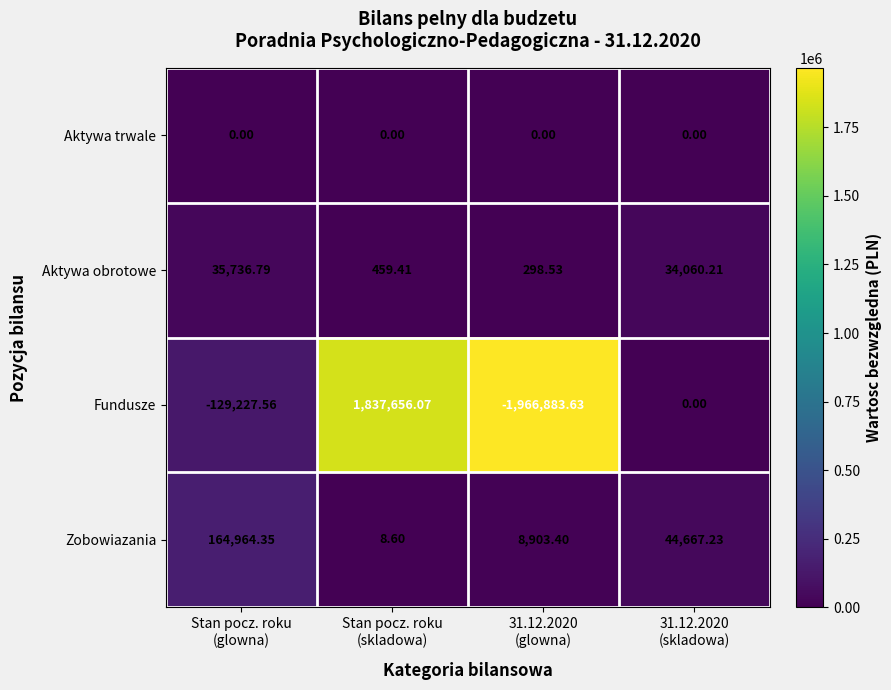

Which label corresponds to the smallest value in the chart?

31.12.2020
(glowna)